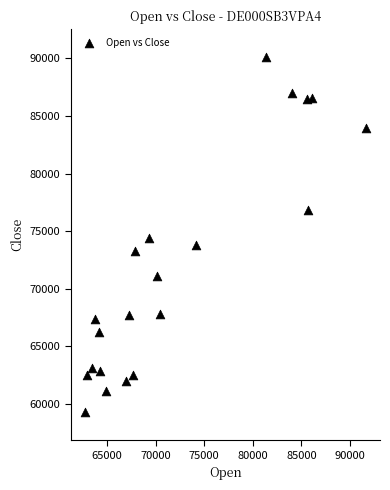

What is the range of X values (max minus min)?

28955